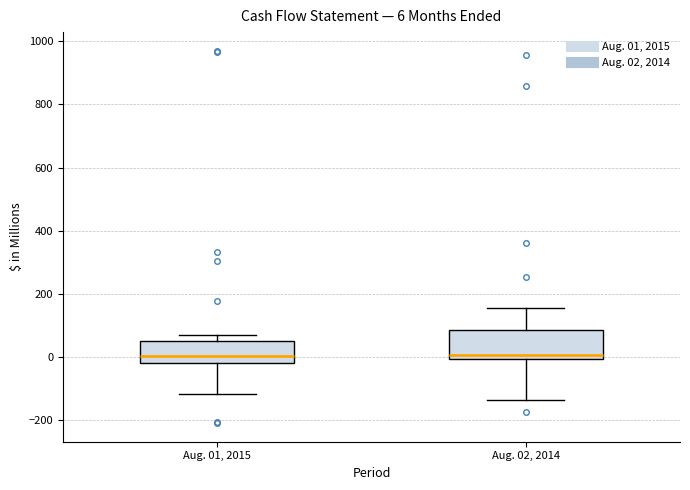

Comparing the boxes themselves (not the whiskers), which one is the tallest?

Aug. 02, 2014